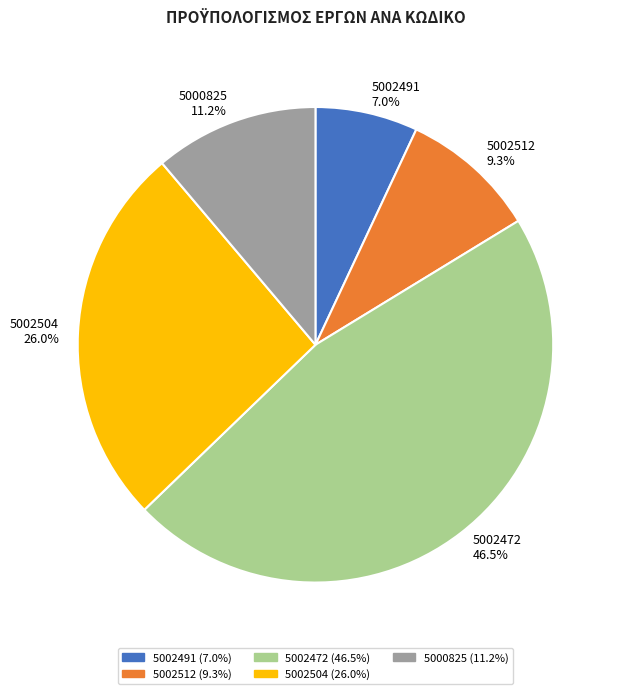

Do 5002491 and 5000825 together represent more than half of the pie?

No